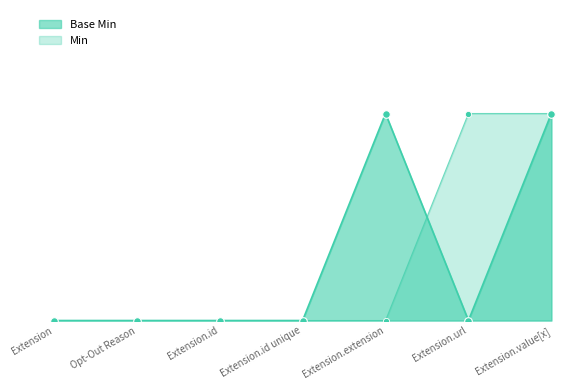

What is the change in value from Extension.id to Extension.value[x]?

+1